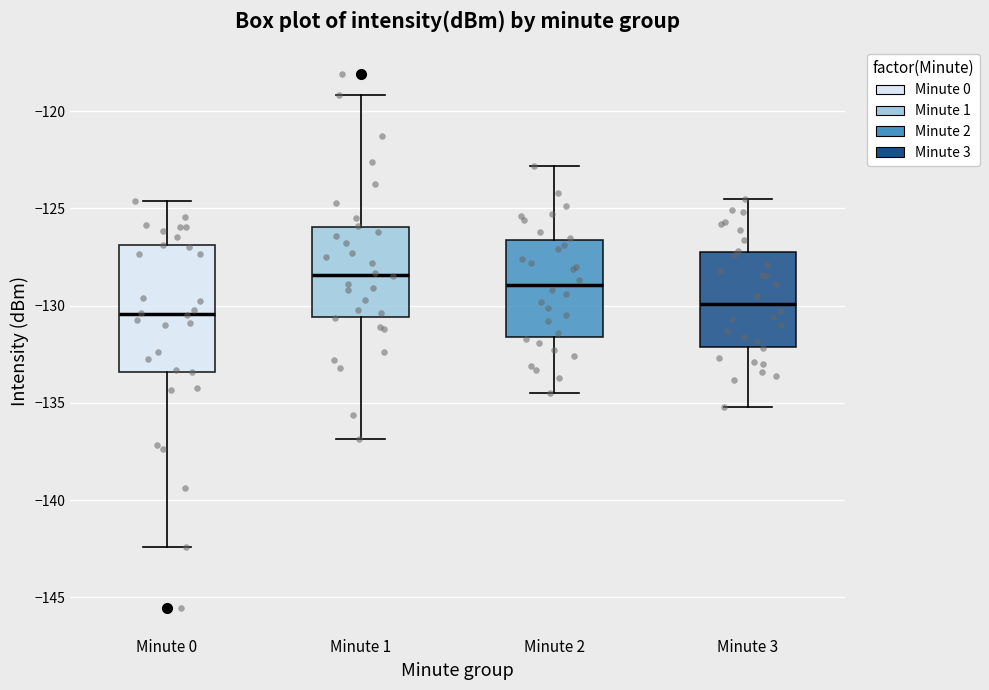

Reading left to right, transcribe this box plot: for each box, give where its median line is, the range the box spans, and where its two whiskers end, as read against the y-axis. The values are not printed on the chart, so give them approximately, as read against the axis.

Minute 0: median -130.5, box -133.5 to -127.0, whiskers -142.5 to -124.5
Minute 1: median -128.5, box -130.5 to -126.0, whiskers -137.0 to -119.0
Minute 2: median -129.0, box -131.5 to -126.5, whiskers -134.5 to -123.0
Minute 3: median -130.0, box -132.0 to -127.0, whiskers -135.0 to -124.5